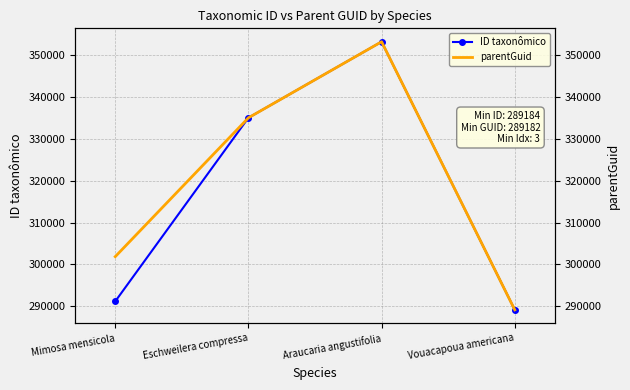

Is the value of ID taxonômico at Mimosa mensicola greater than the value of parentGuid at Eschweilera compressa?

No